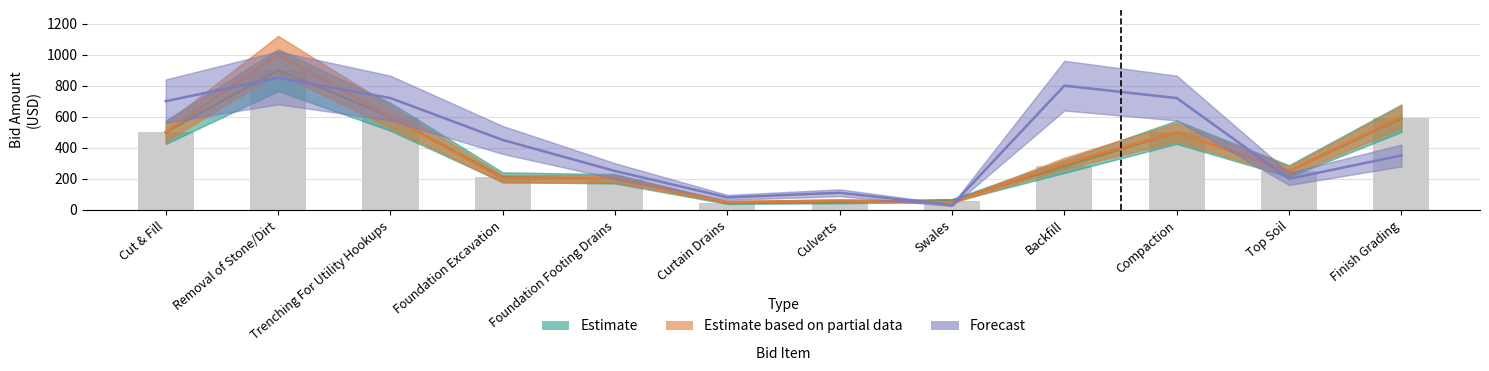

At Trenching For Utility Hookups, list the series in order from smallest to largest.

Estimate, Contractor A (Estimate based on partial data), Contractor B (Forecast)